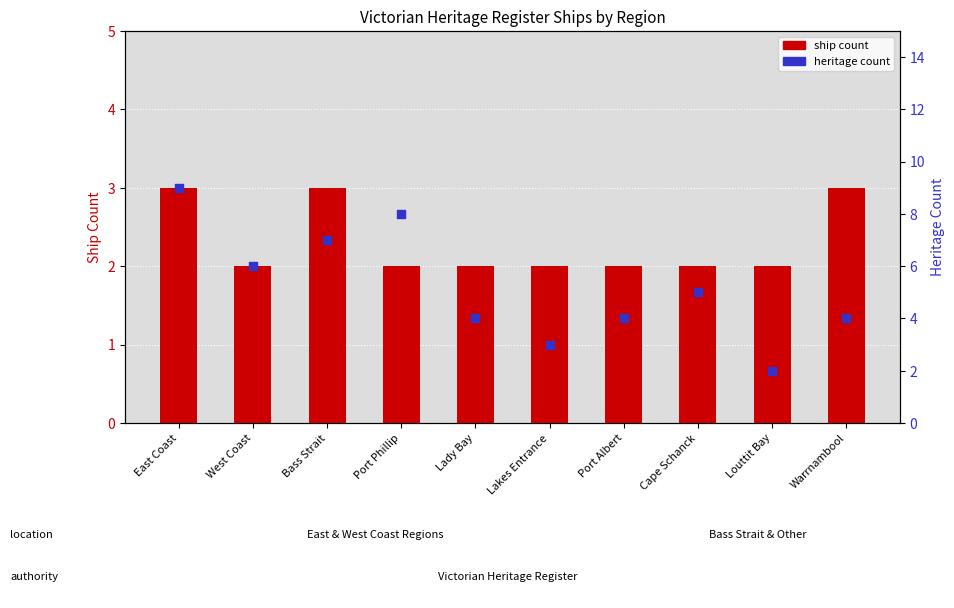

Is the value of ship count at Port Albert greater than the value of heritage count at Louttit Bay?

No